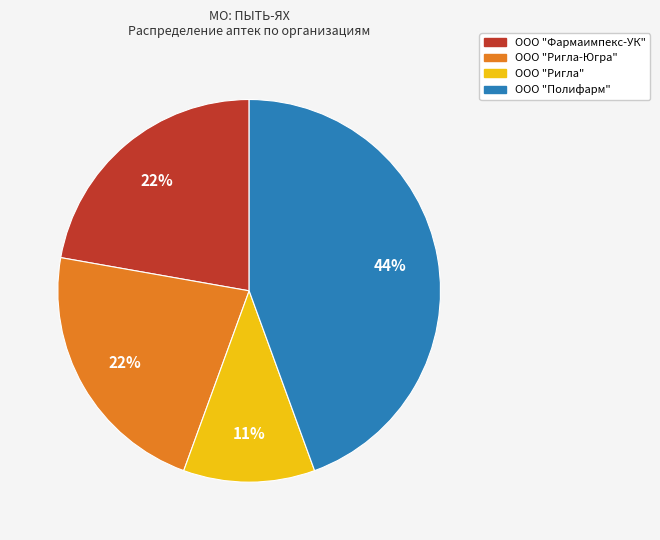

Does ООО "Ригла" represent more than half of the total?

No